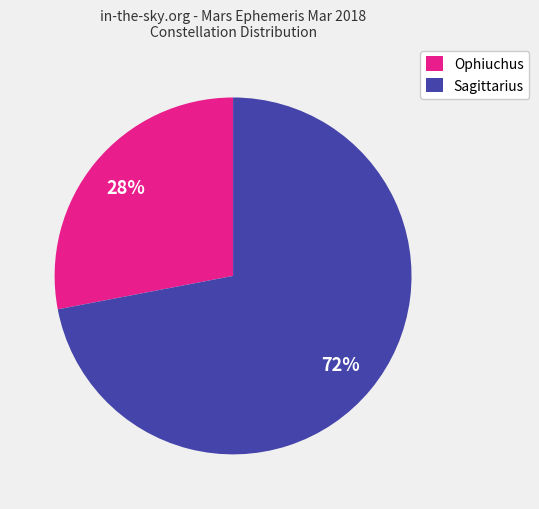

Is it true that Sagittarius is 72% of the pie?

True